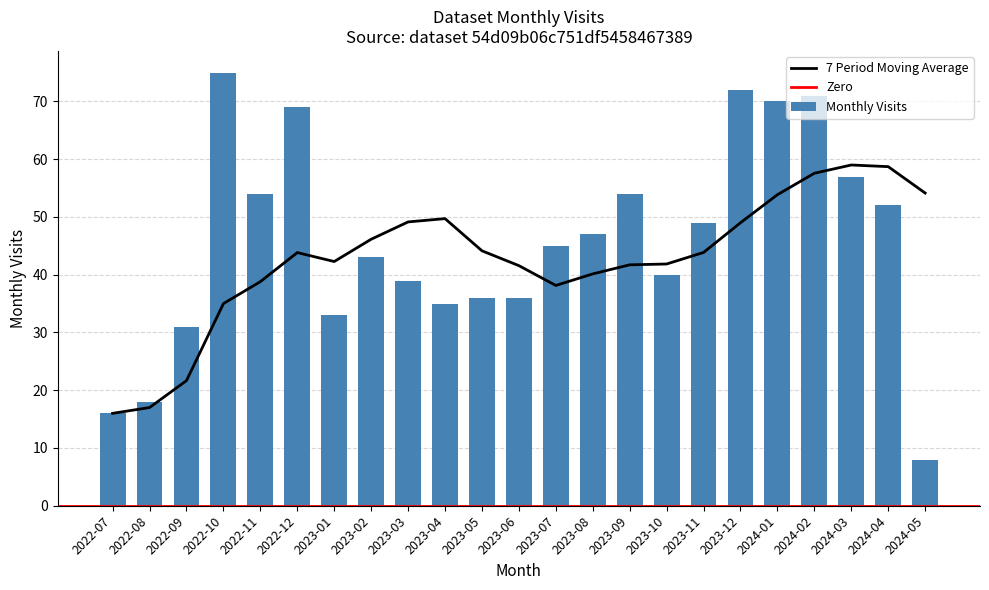

How many values in the Monthly Visits series are below 45?

11